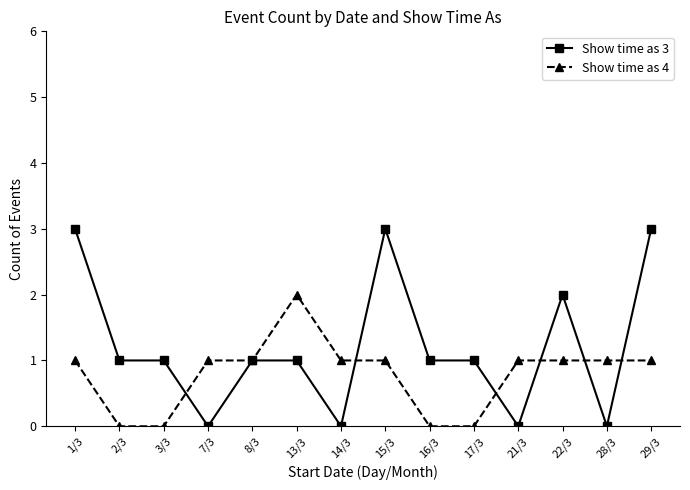

True or false: Show time as 4 has more than 0 interior local peaks.

True